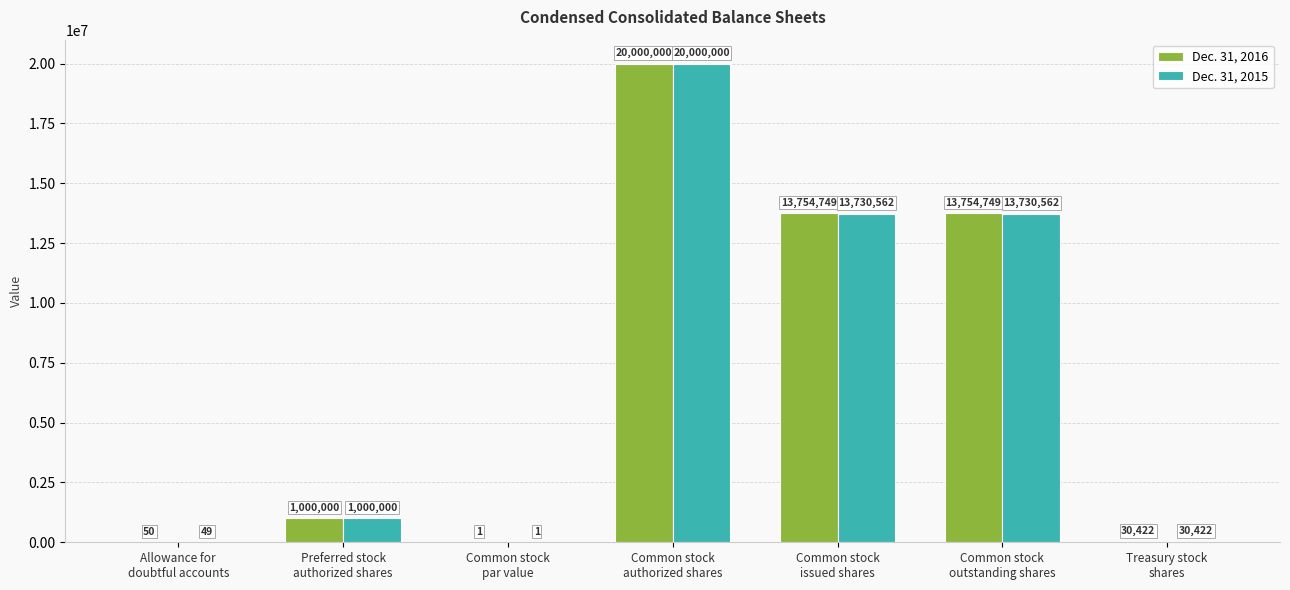

Which series has the largest total across all categories?

Dec. 31, 2016